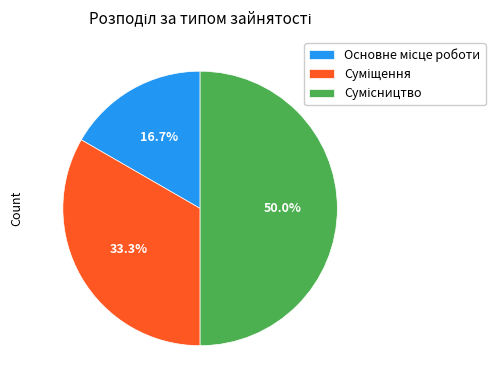

What percentage is the Суміщення slice, to the nearest percent?

33%